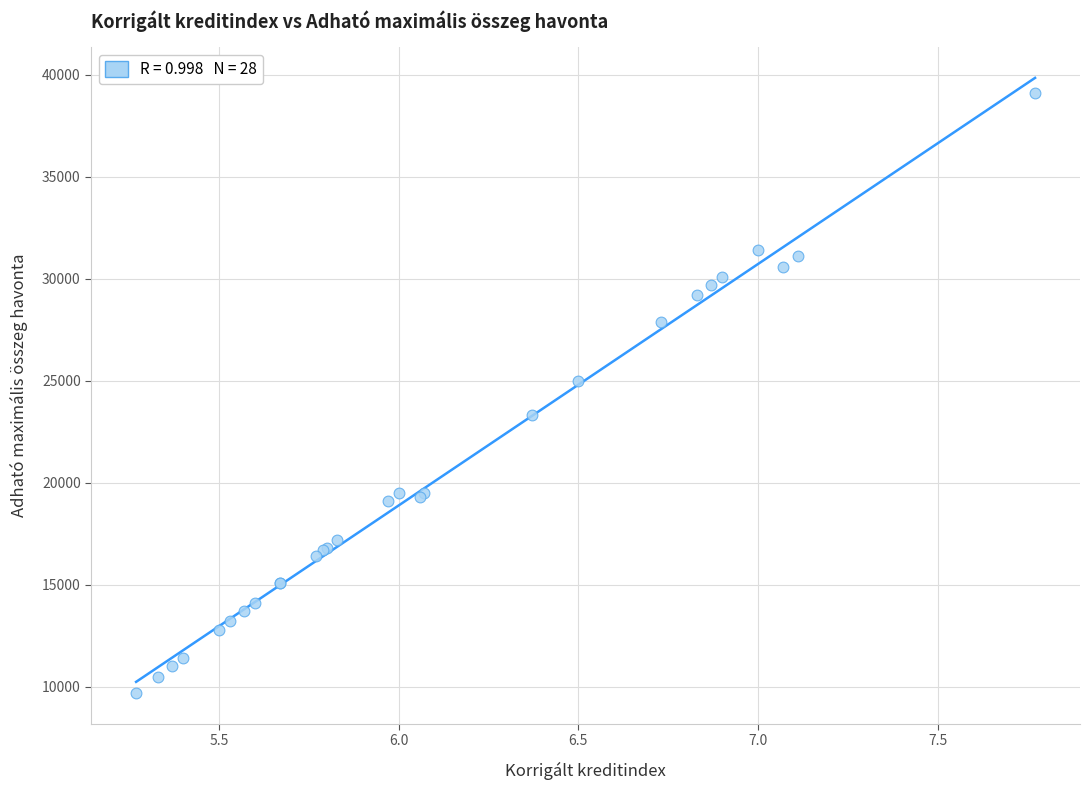

What Y value in the scatter plot is closest to 24400?

25000